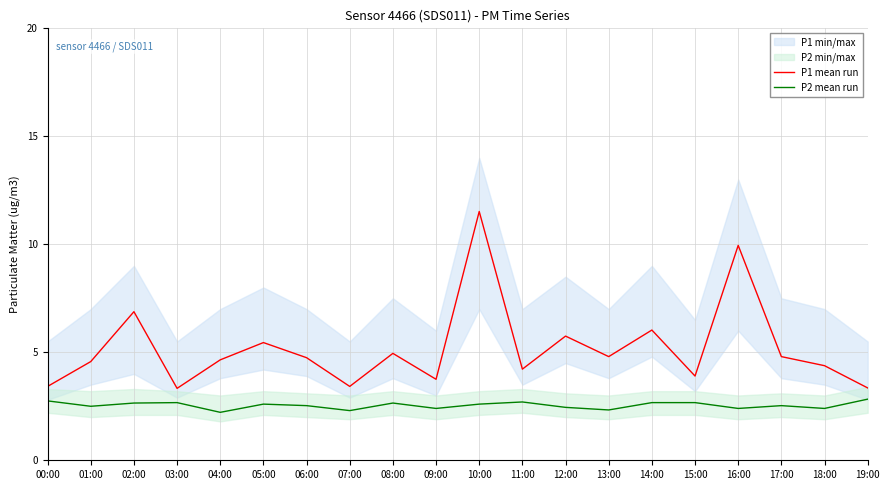

List the labels in order of P1 mean run value, smallest first.

03:00, 19:00, 00:00, 07:00, 09:00, 15:00, 11:00, 18:00, 01:00, 04:00, 06:00, 13:00, 17:00, 08:00, 05:00, 12:00, 14:00, 02:00, 16:00, 10:00